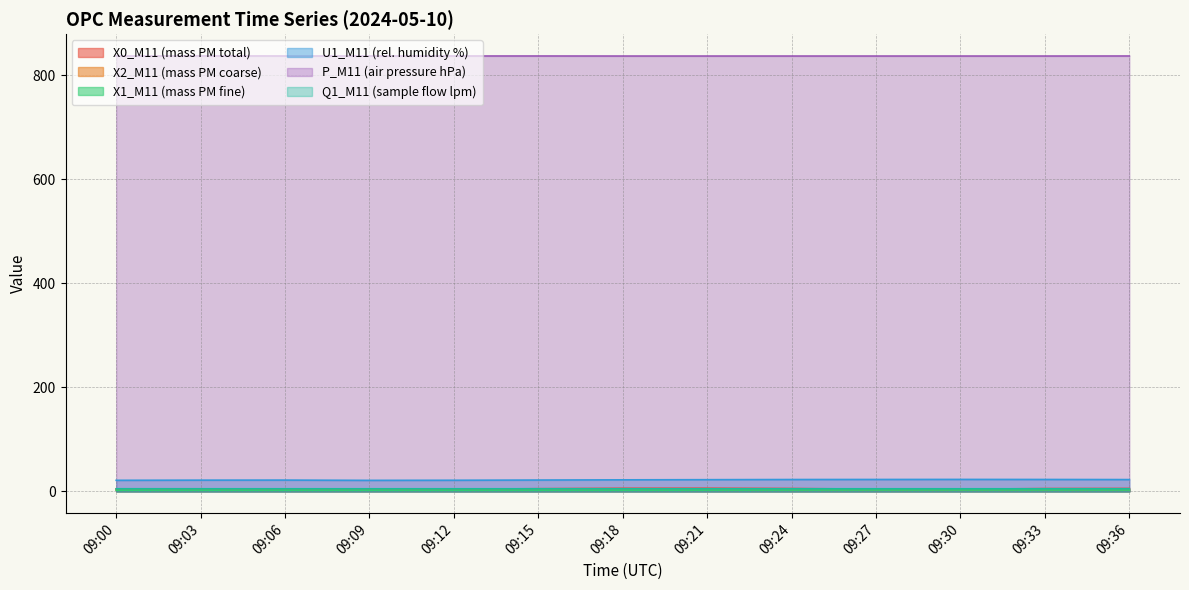

At how many categories does at least one series exceed 681?

13